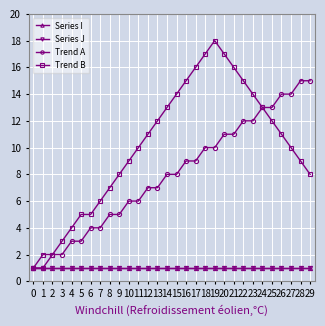

The value of Series I at 6 is 2. True or false?

False